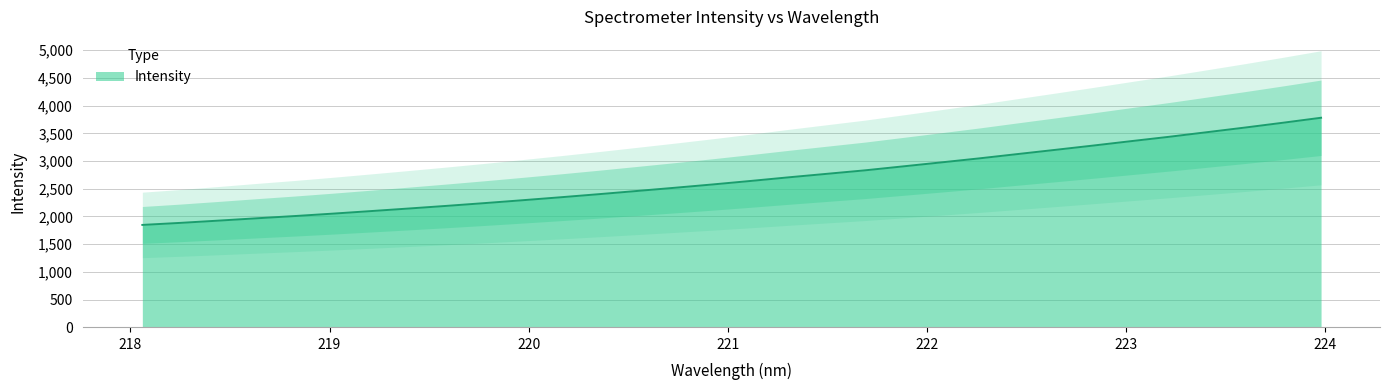

Reading right to left, list all the values displayed in this chart.

223.9802=3781.6	223.7895=3691.9	223.5987=3604.9	223.408=3521.3	223.2172=3438.0	223.0264=3359.4	222.8355=3279.6	222.6447=3201.8	222.4538=3125.4	222.263=3048.3	222.0721=2975.7	221.8812=2904.1	221.6902=2832.8	221.4993=2770.0	221.3083=2707.1	221.1174=2641.6	220.9264=2578.4	220.7354=2518.2	220.5444=2460.0	220.3533=2402.3	220.1623=2346.8	219.9712=2293.4	219.7801=2241.3	219.589=2191.2	219.3979=2143.3	219.2067=2096.6	219.0156=2050.7	218.8244=2007.1	218.6332=1966.6	218.442=1924.7	218.2508=1884.1	218.0596=1847.3